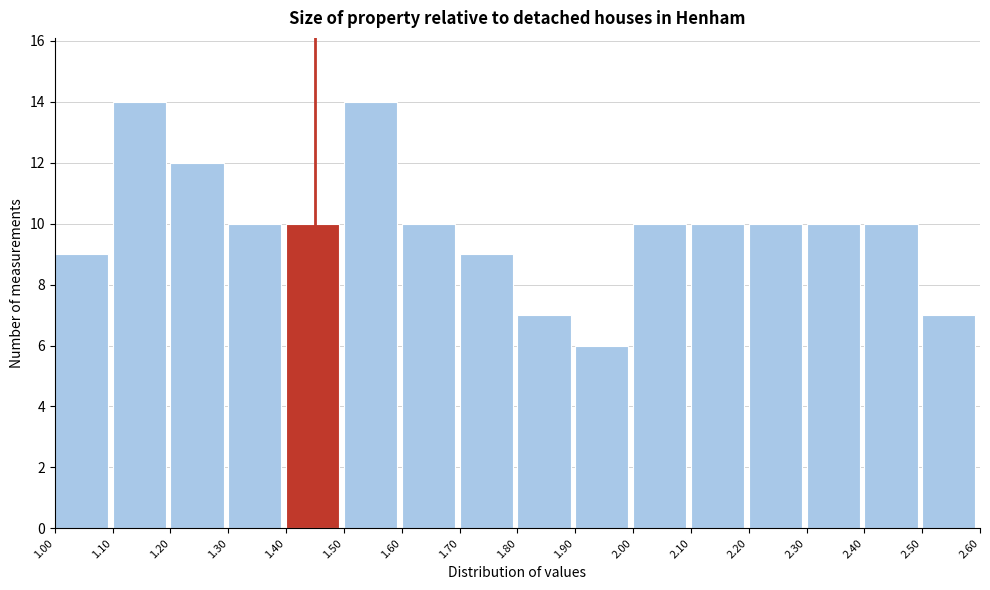

What is the height of the bar covering 1.80 to 1.90 on the x-axis? The values are not printed on the chart, so give them approximately, as read against the axis.

7